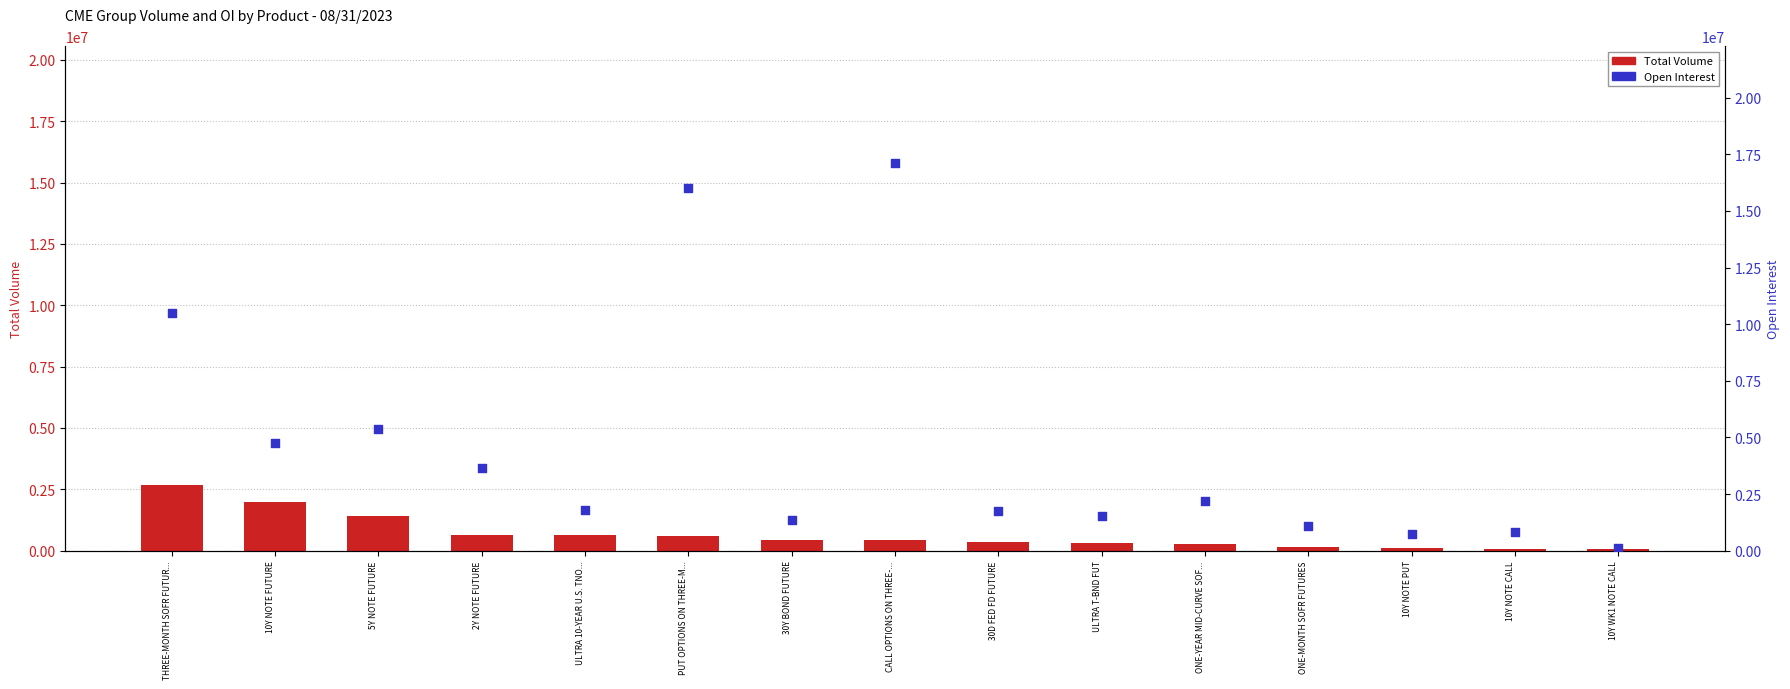

At which category is the sum across all series the highest?

CALL OPTIONS ON THREE-...